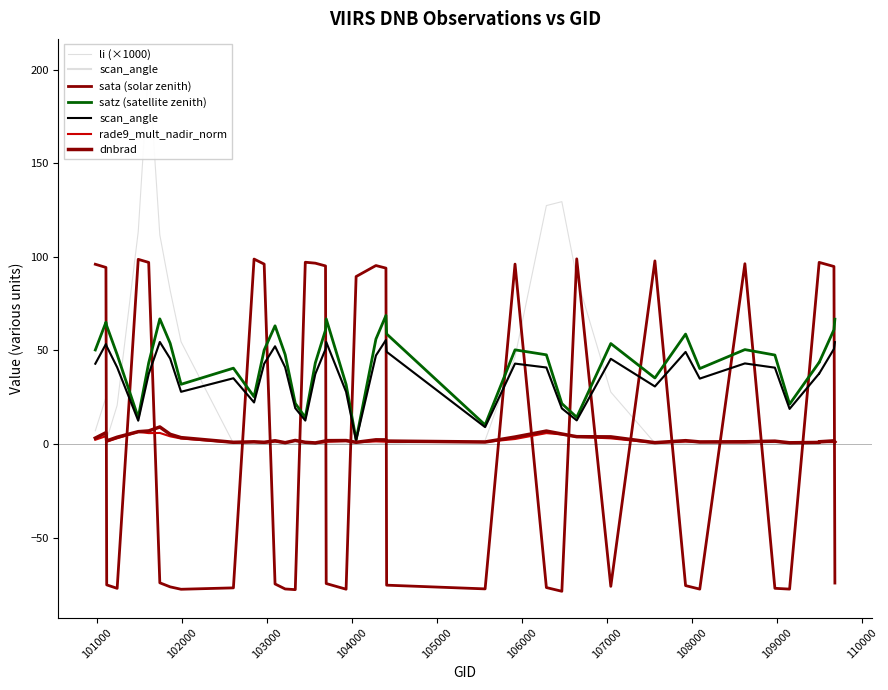

What is the difference between the maximum and minimum values in the sata (solar zenith) series?

177.6